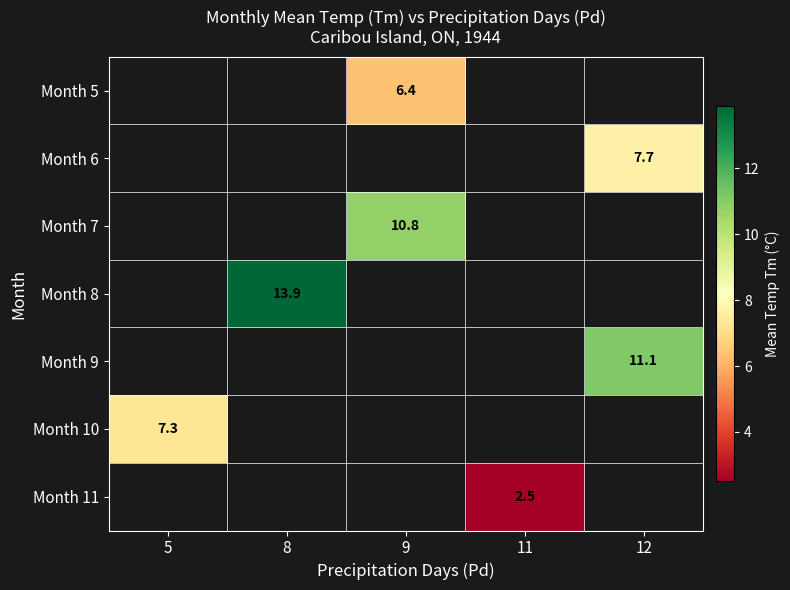

Count the number of data series in this chart.

7